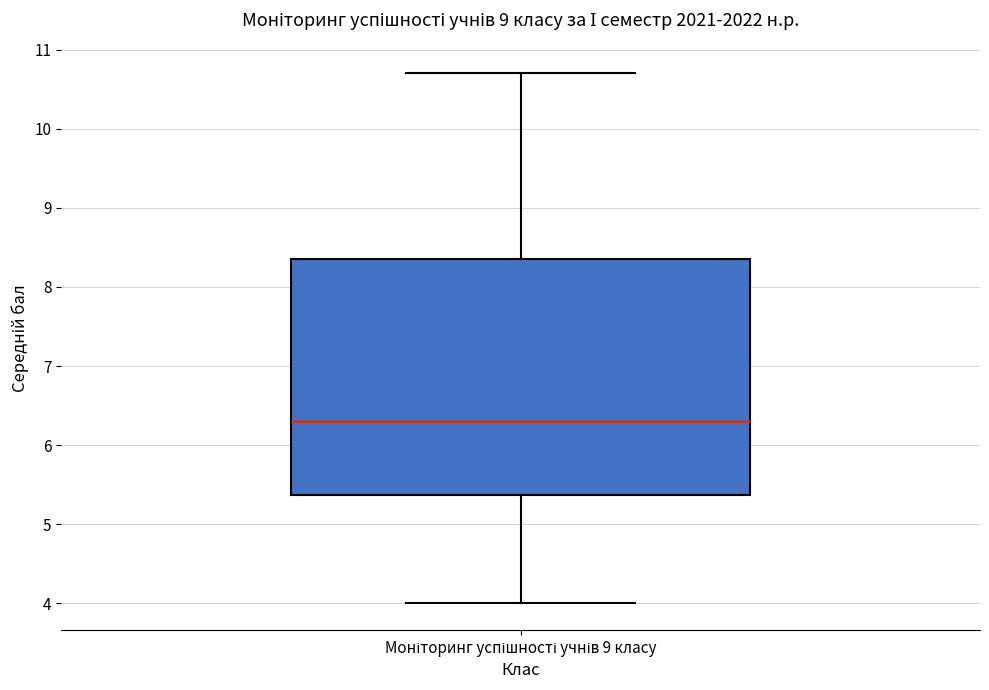

Read this box plot against the y-axis: the position of the median line, the range covered by the box, and the ends of both whiskers. The values are not printed on the chart, so give them approximately, as read against the axis.

median 6.3, box 5.4 to 8.4, whiskers 4.0 to 10.7